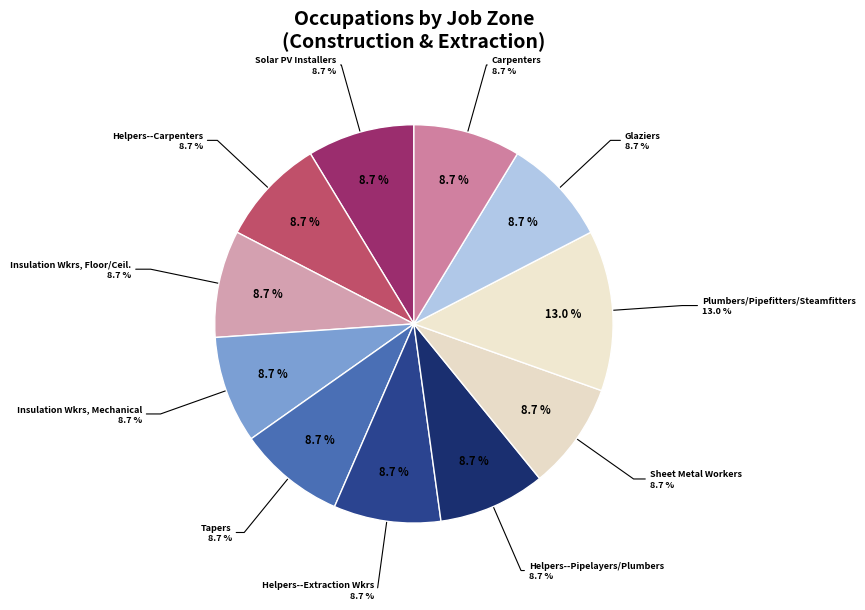

What is the change in value from Plumbers, Pipefitters, and Steamfitters to Carpenters?

-1